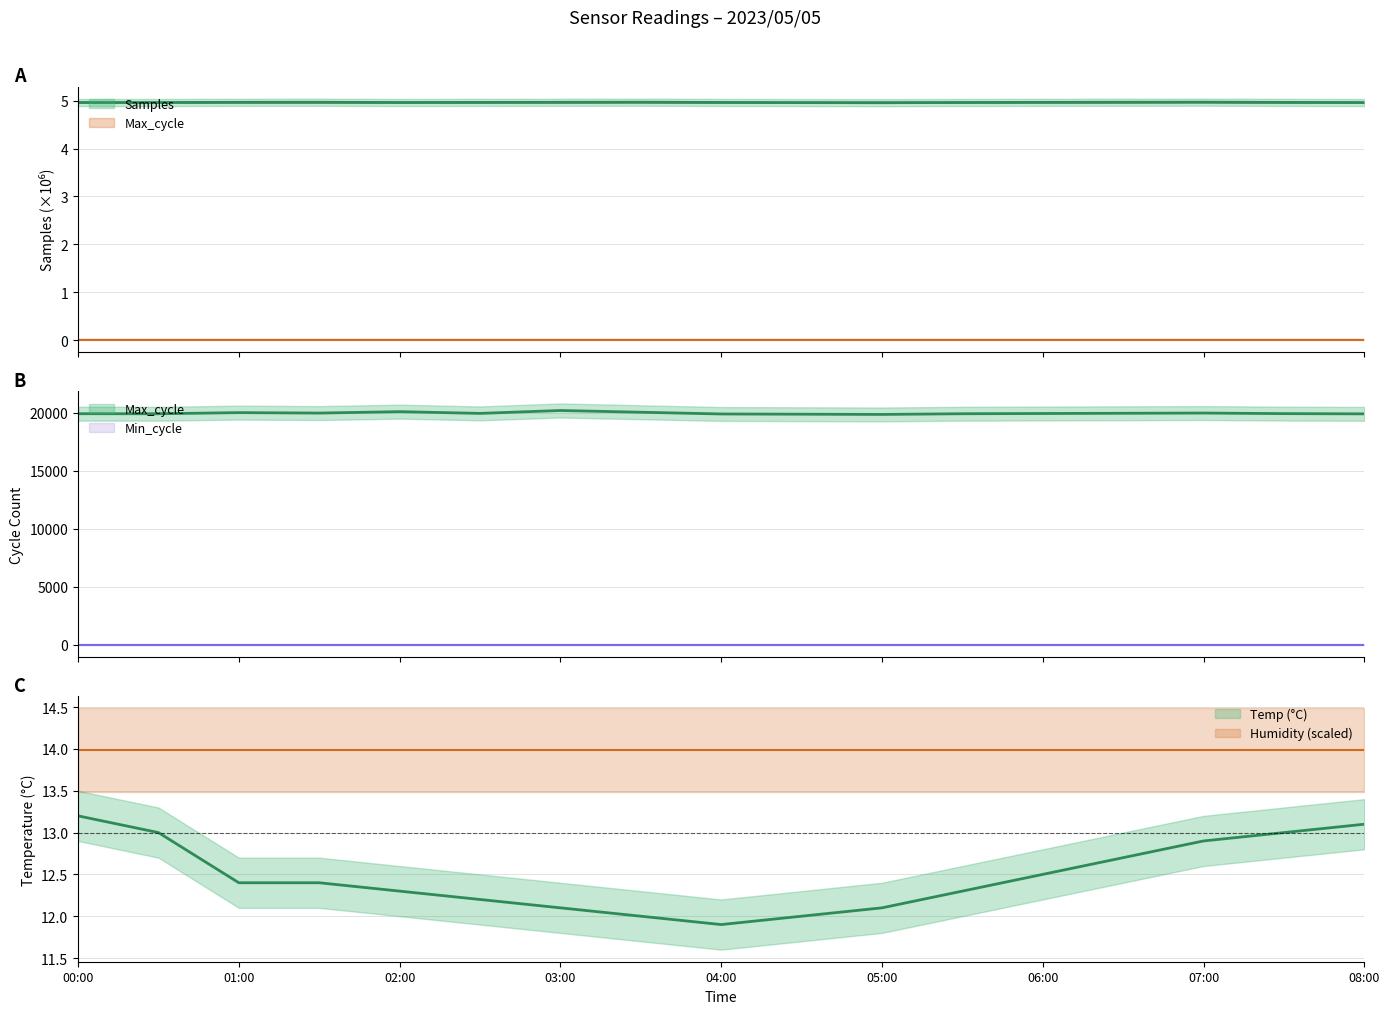

True or false: Max_cycle and Temp cross at least once.

False